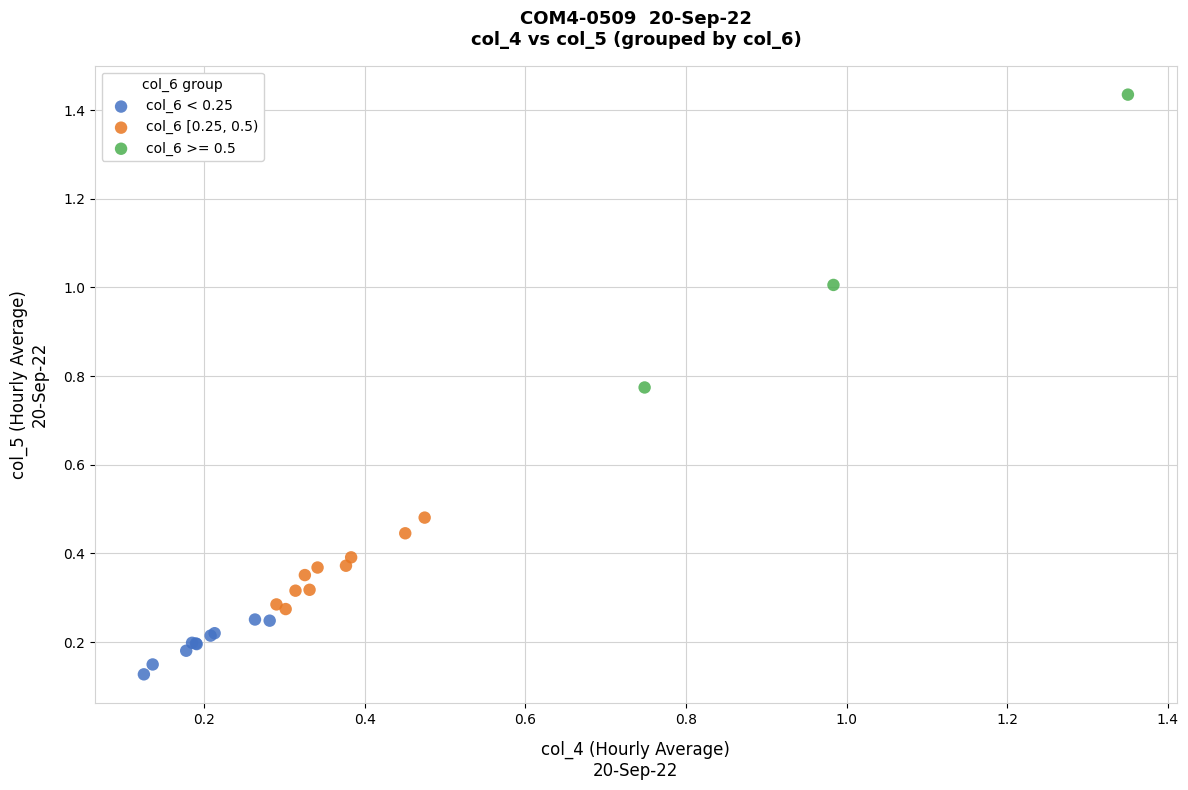

What are all the series names shown in the legend?

col_6 < 0.25, col_6 [0.25, 0.5), col_6 >= 0.5